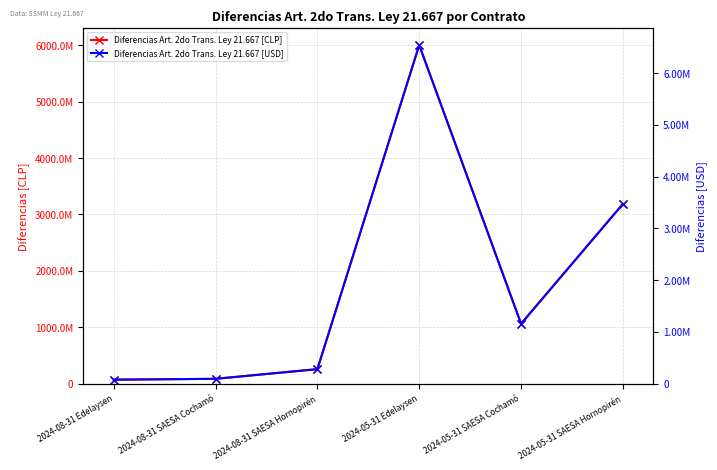

True or false: Diferencias Art. 2do Trans. Ley 21.667 [USD] and Diferencias Art. 2do Trans. Ley 21.667 [CLP] cross at least once.

False